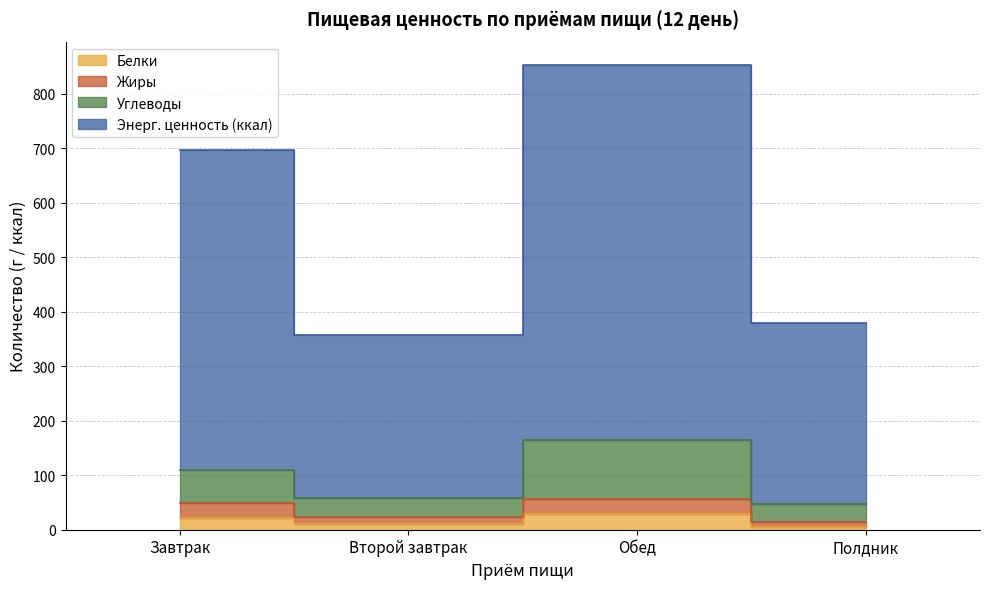

What is the label of the 4th point from the left?

Полдник